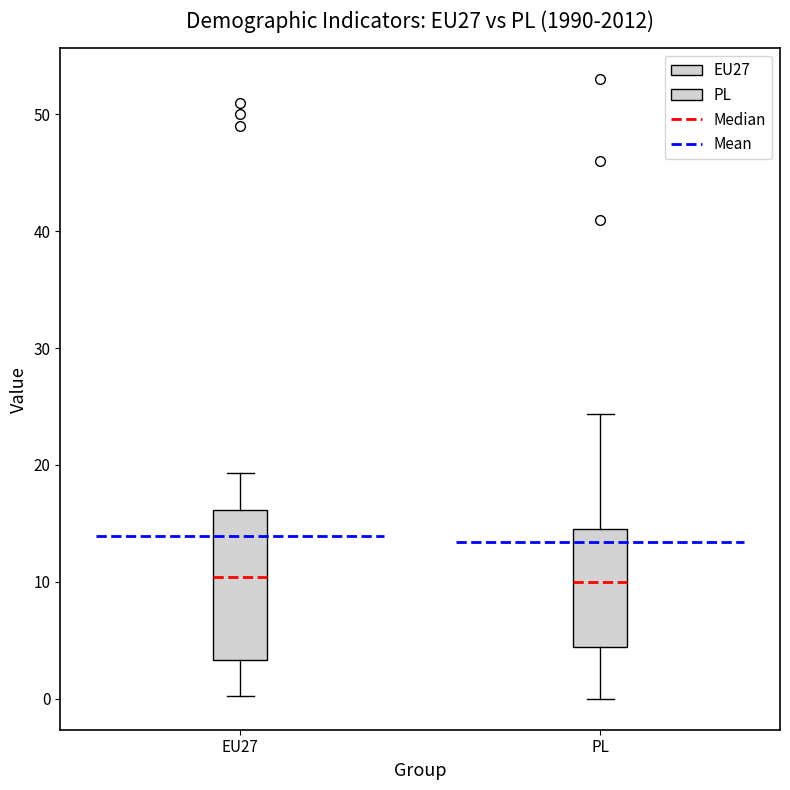

Reading left to right, read every box against the y-axis: the position of its median line, the range the box covers, and the ends of its whiskers. The values are not printed on the chart, so give them approximately, as read against the axis.

EU27: median 10, box 3 to 16, whiskers 0 to 19
PL: median 10, box 4 to 14, whiskers 0 to 24